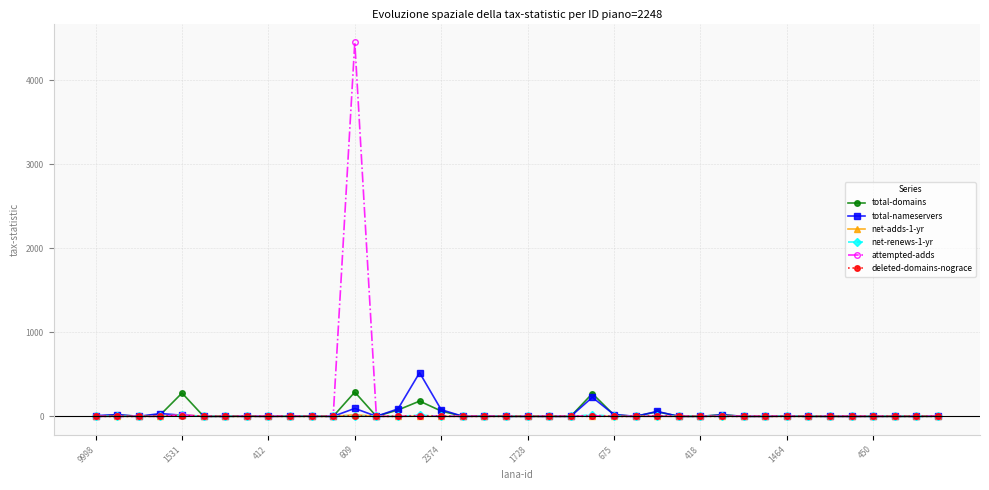

What is the highest value of the total-nameservers series?

519